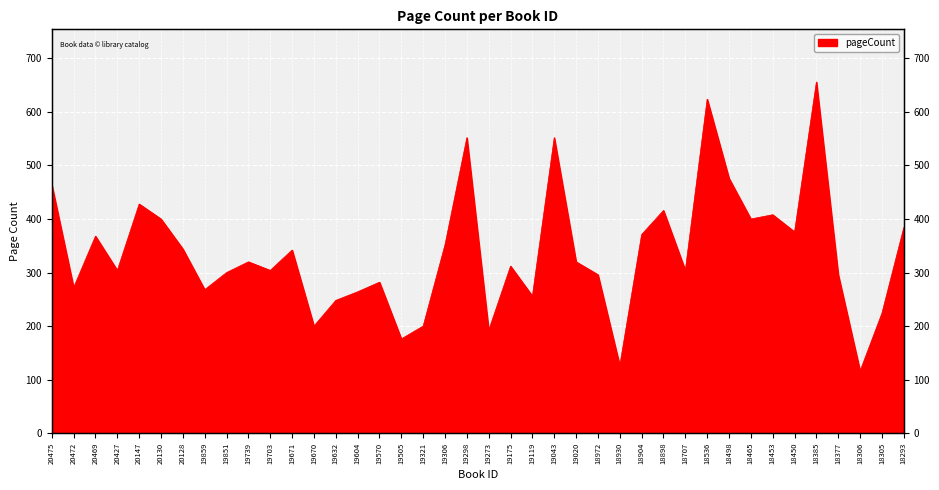

Where is the first local minimum?

20472